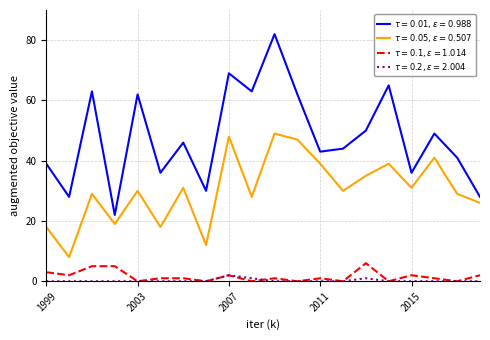

Does the chart have visible grid lines?

Yes